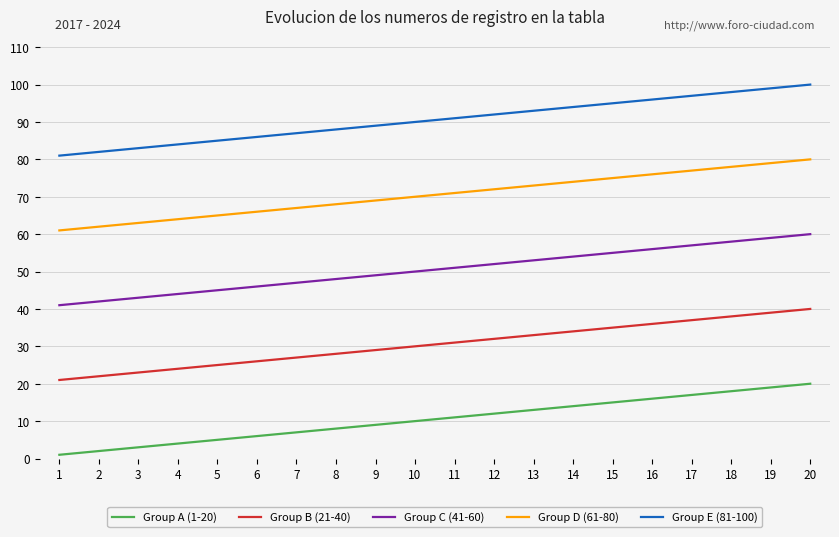

The value of Group A (1-20) at 9 is 2. True or false?

False